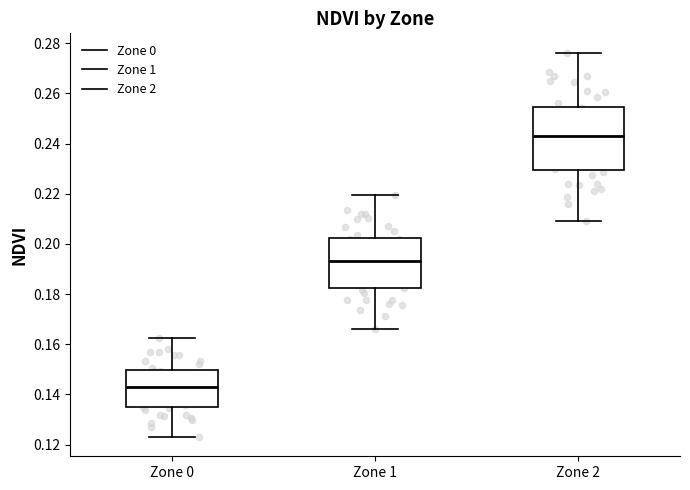

Which box's median line is the highest?

Zone 2